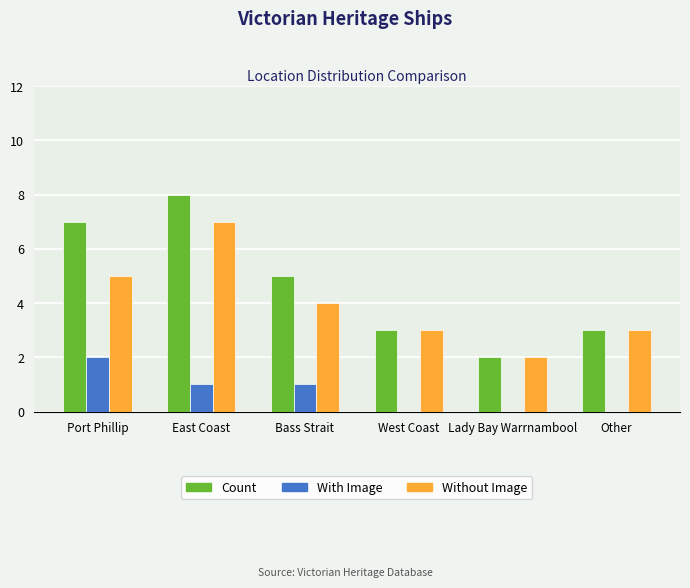

The Count series shows 5 at East Coast. True or false?

False